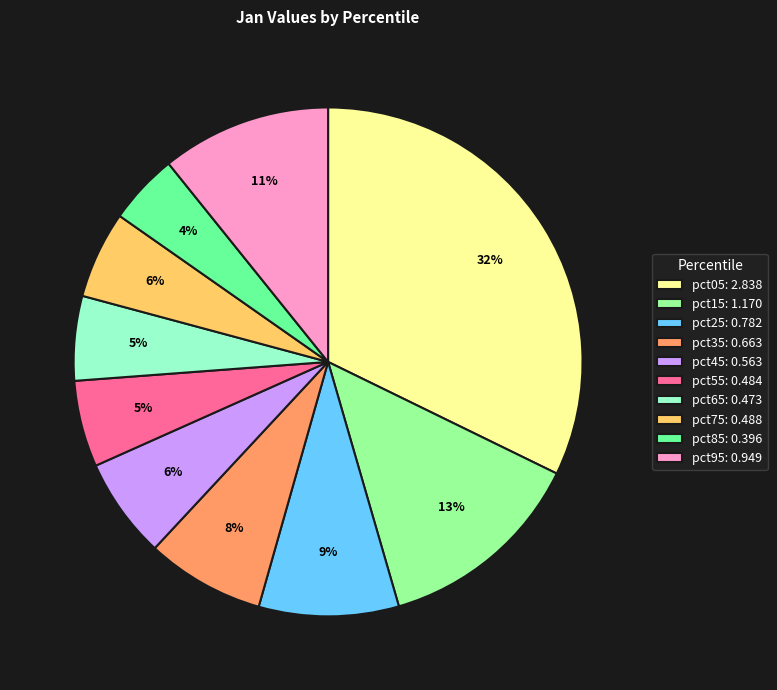

To the nearest percent, what is the difference between the largest and smallest slice percentages?

28%